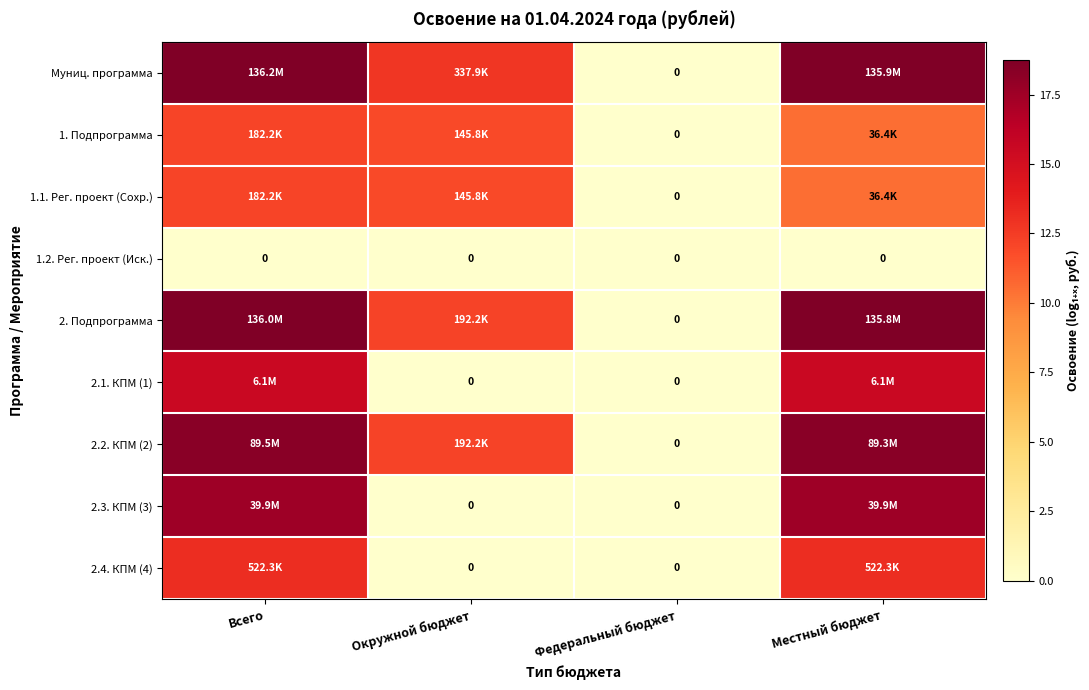

What is the difference between the 1. Подпрограмма values at Окружной бюджет and Местный бюджет?

1.4